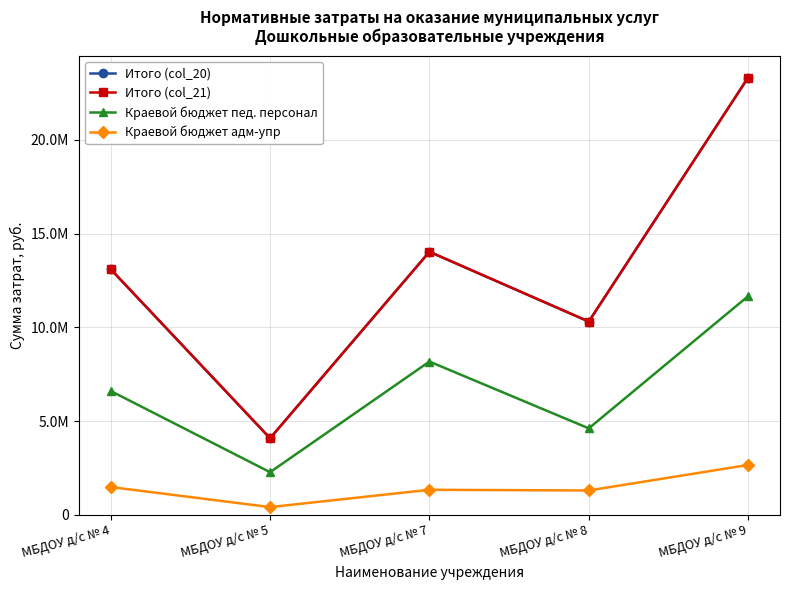

What is the average value of the Краевой бюджет пед. персонал series?

6663994.3